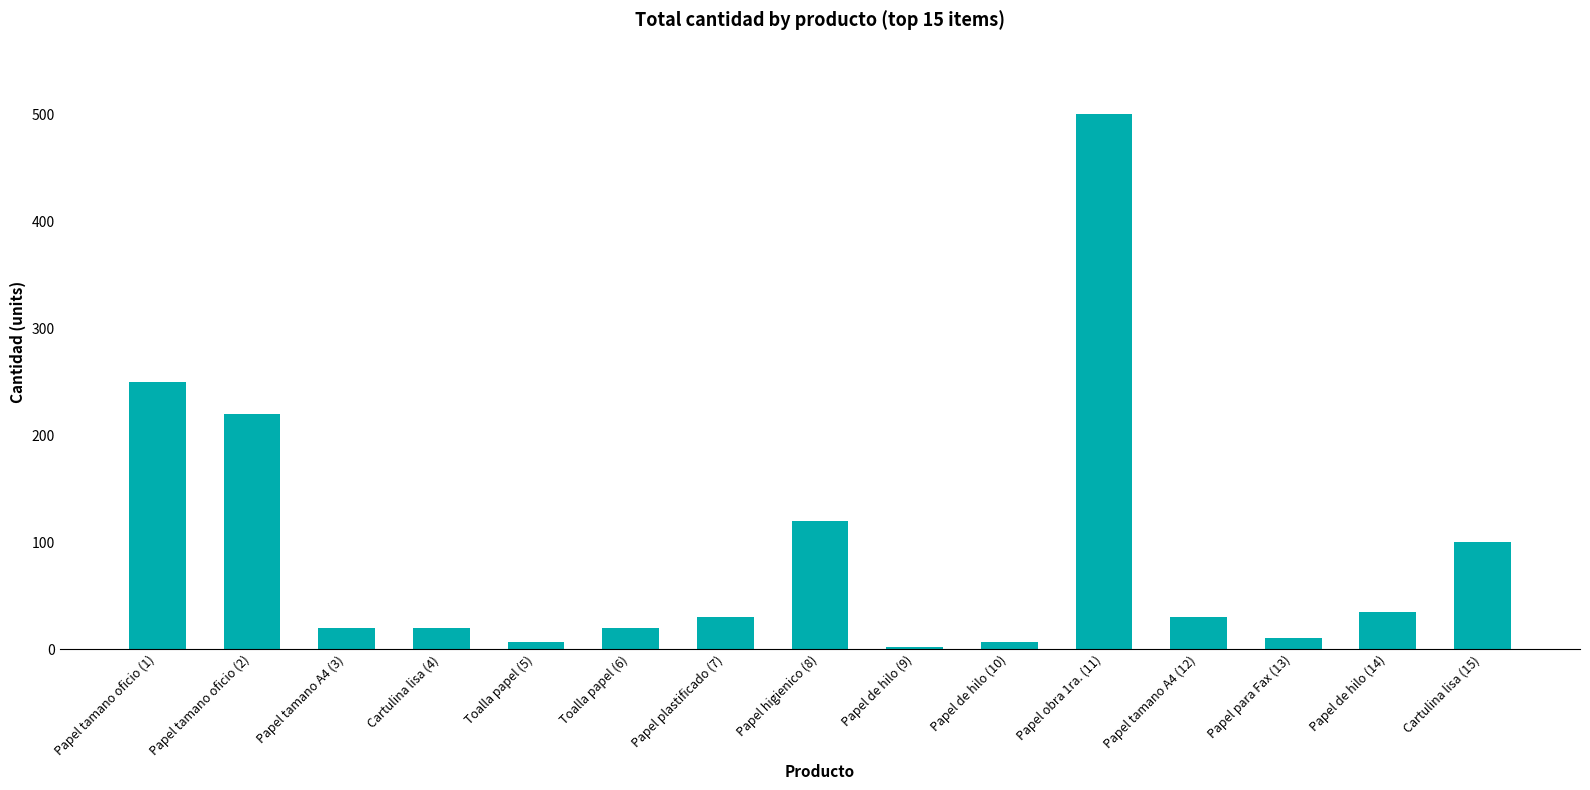

Which category has the lowest value across all series?

Papel de hilo (9)